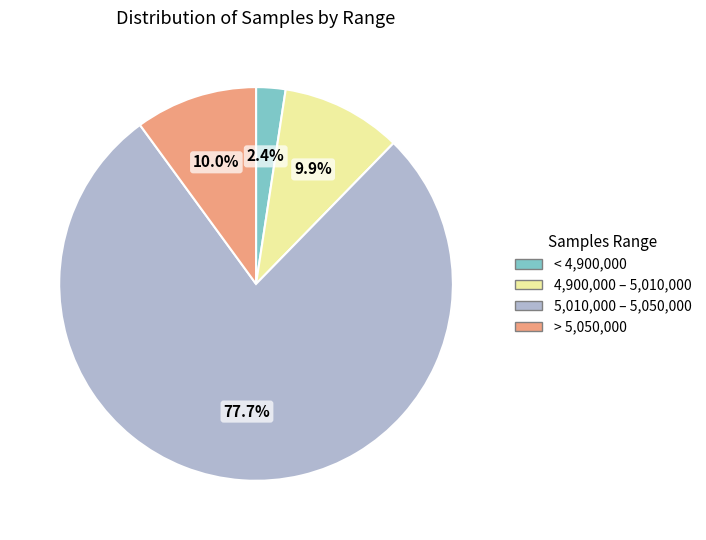

Is there a majority slice in this chart?

Yes